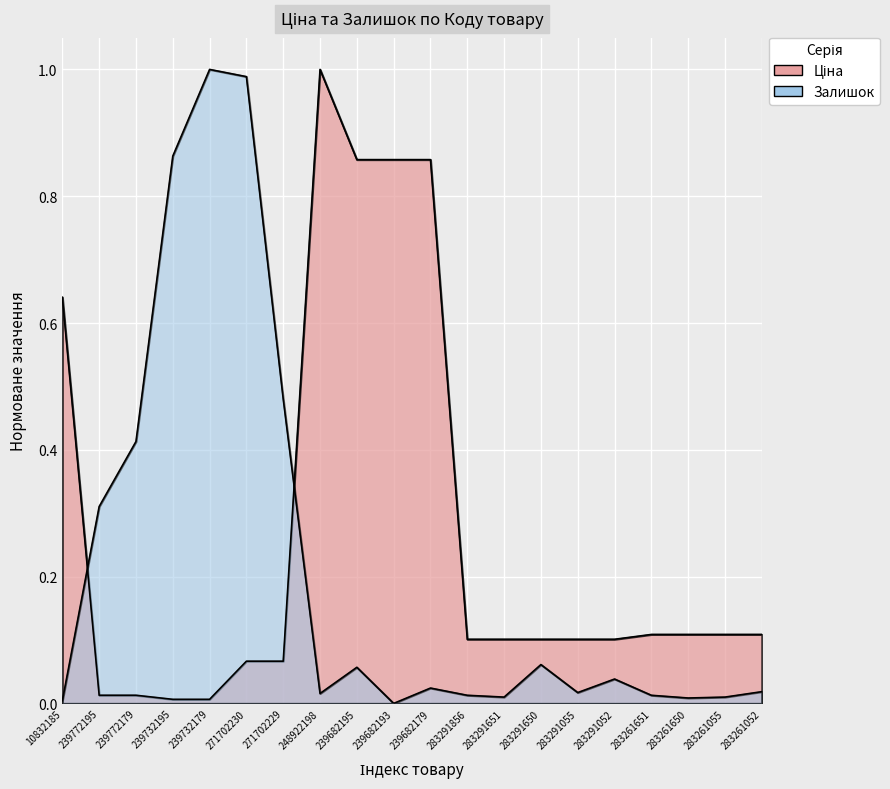

Is it true that Ціна equals 0.1 at 283261052?

False